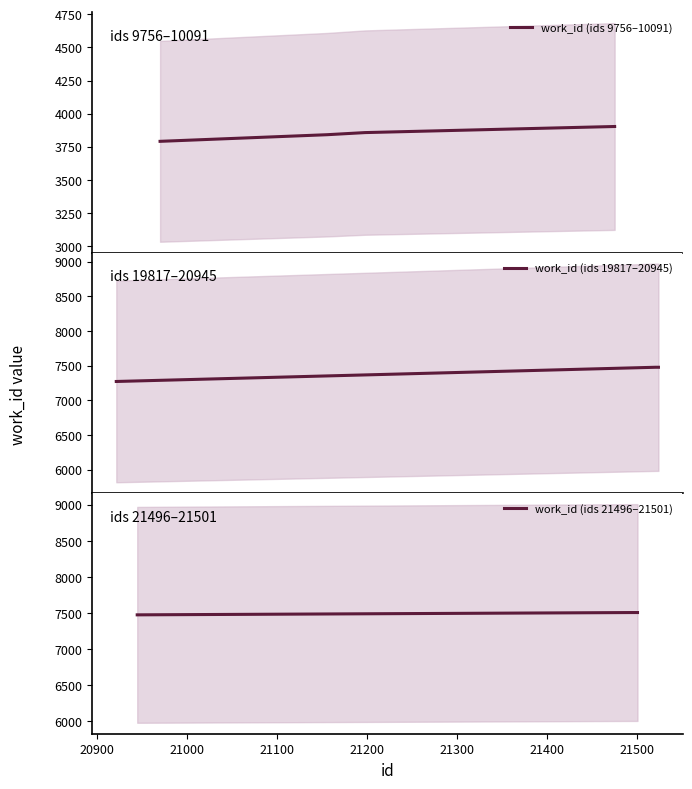

What value does the data have at 21501?

7507